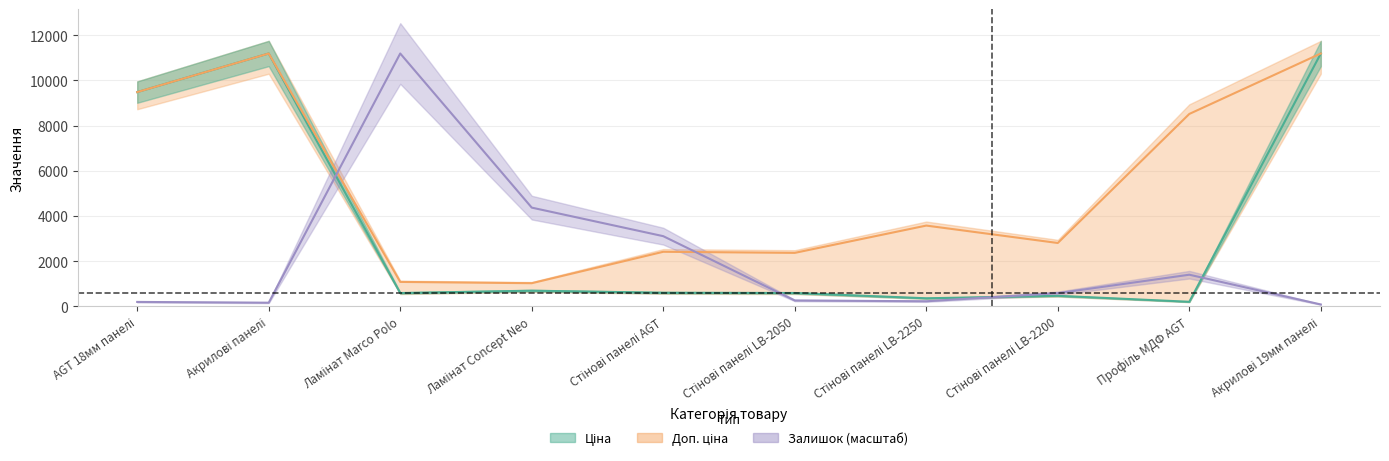

Is it true that Залишок equals 14872.3 at Ламінат Marco Polo?

False